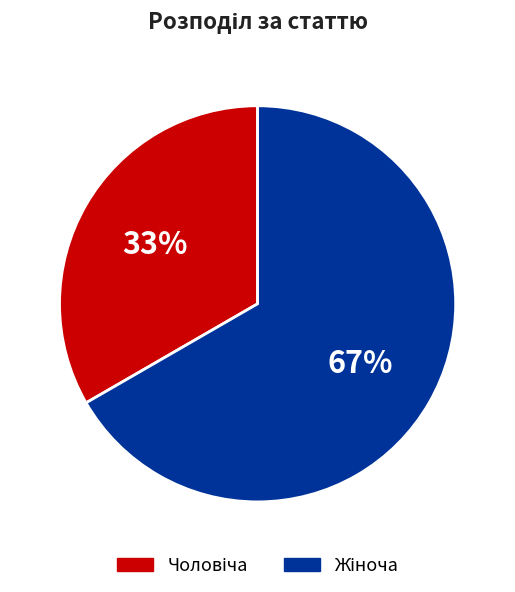

Is there any slice that represents more than half of the pie?

Yes